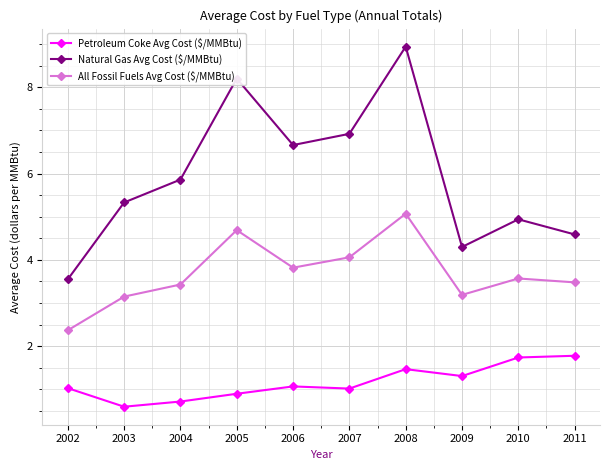

What is the difference between the second highest and minimum values in the All Fossil Fuels Avg Cost ($/MMBtu) series?

2.3